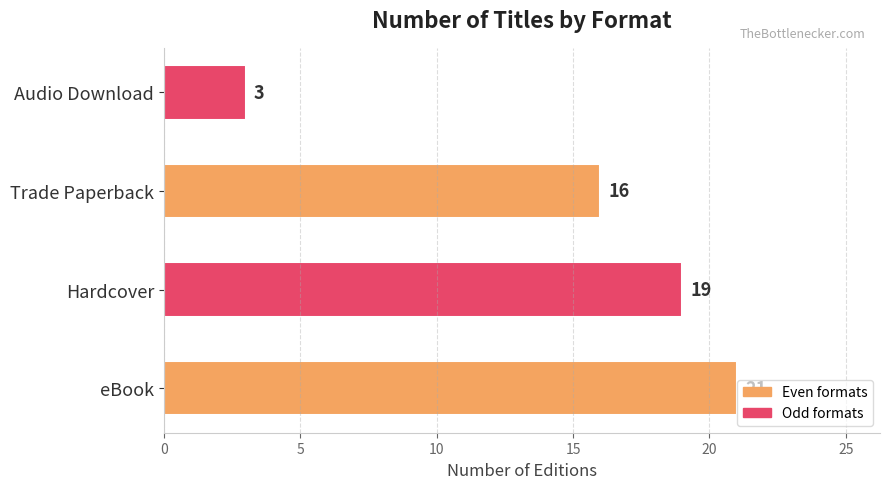

List the labels in order of value, largest first.

eBook, Hardcover, Trade Paperback, Audio Download